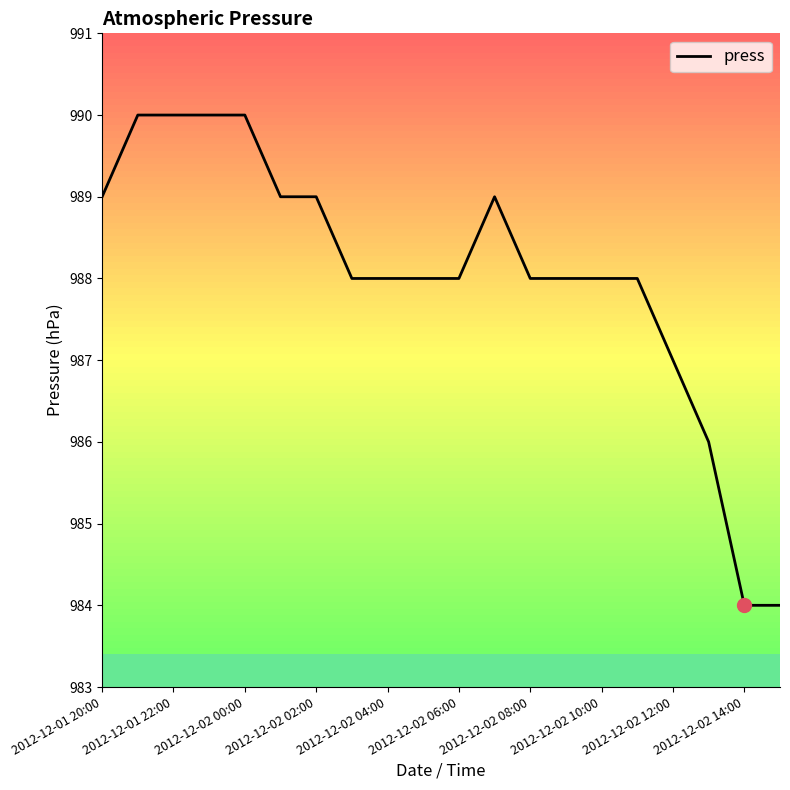

What is the difference between the maximum and minimum values?

6